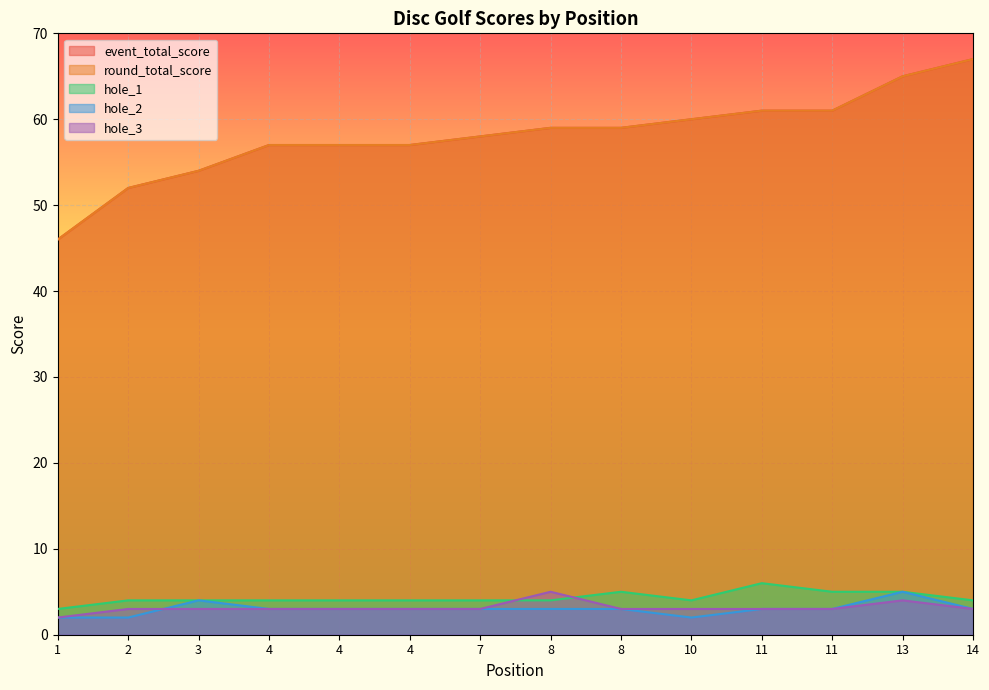

How many categories are shown in the chart?

14